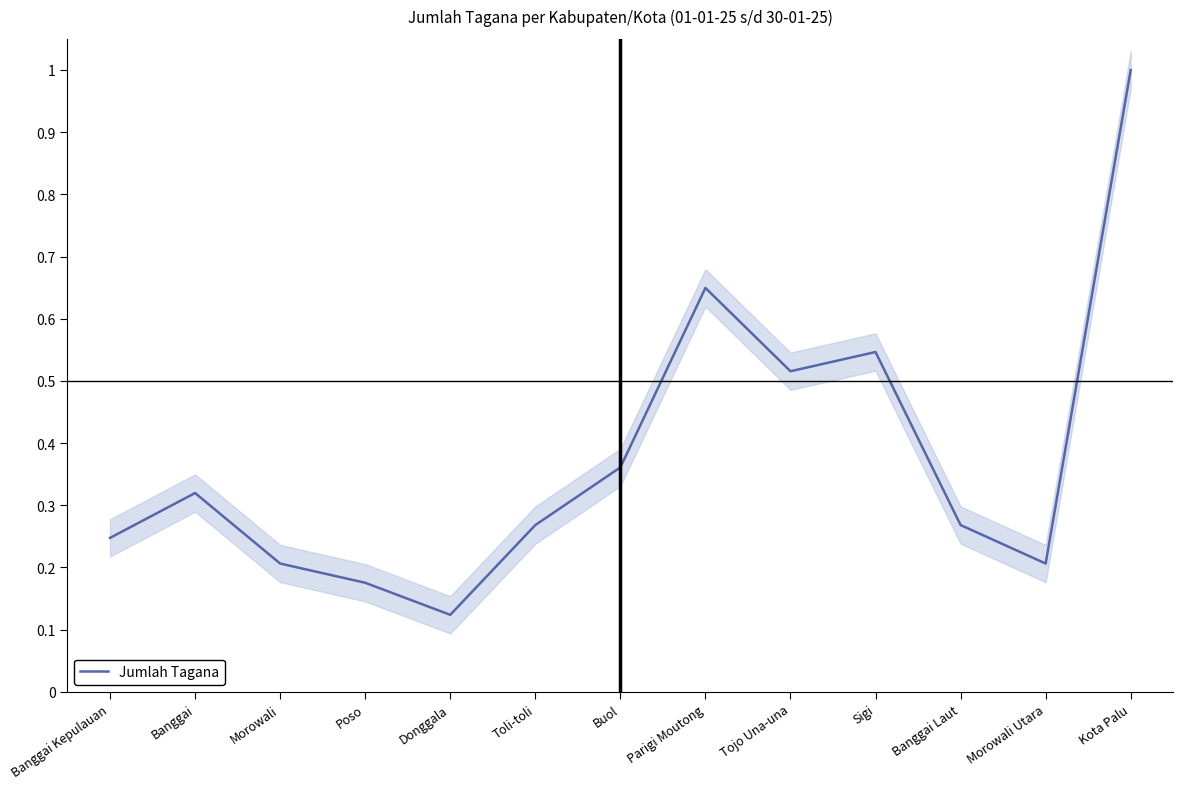

What is the smallest value displayed?

0.1